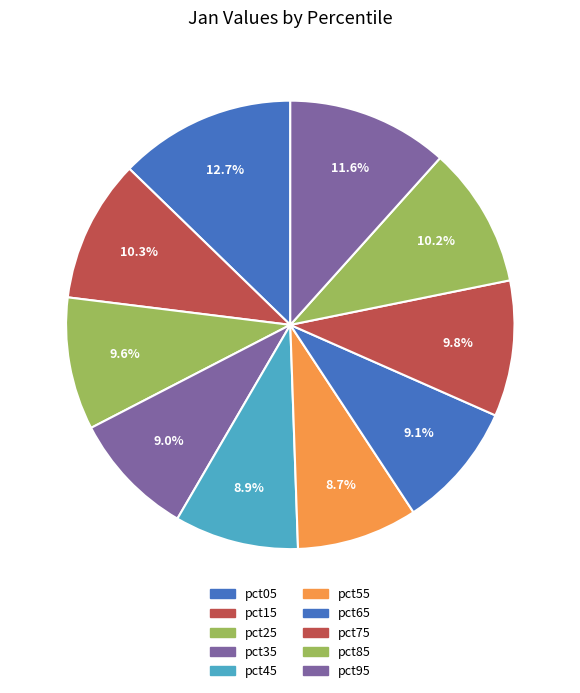

To the nearest percent, what is the difference between the pct25 and pct15 slice percentages?

1%